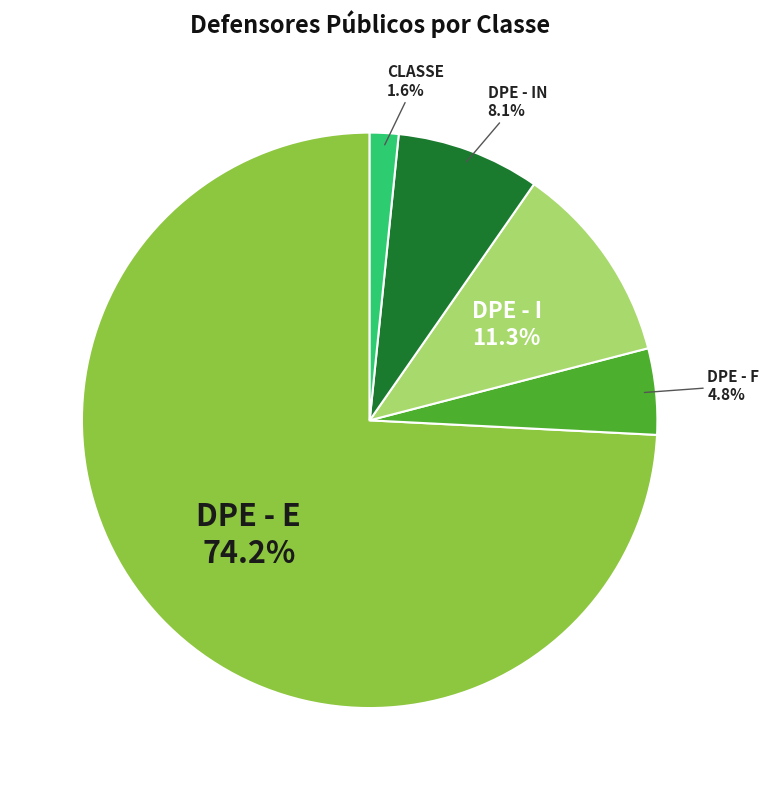

How many slices are in this pie chart?

5